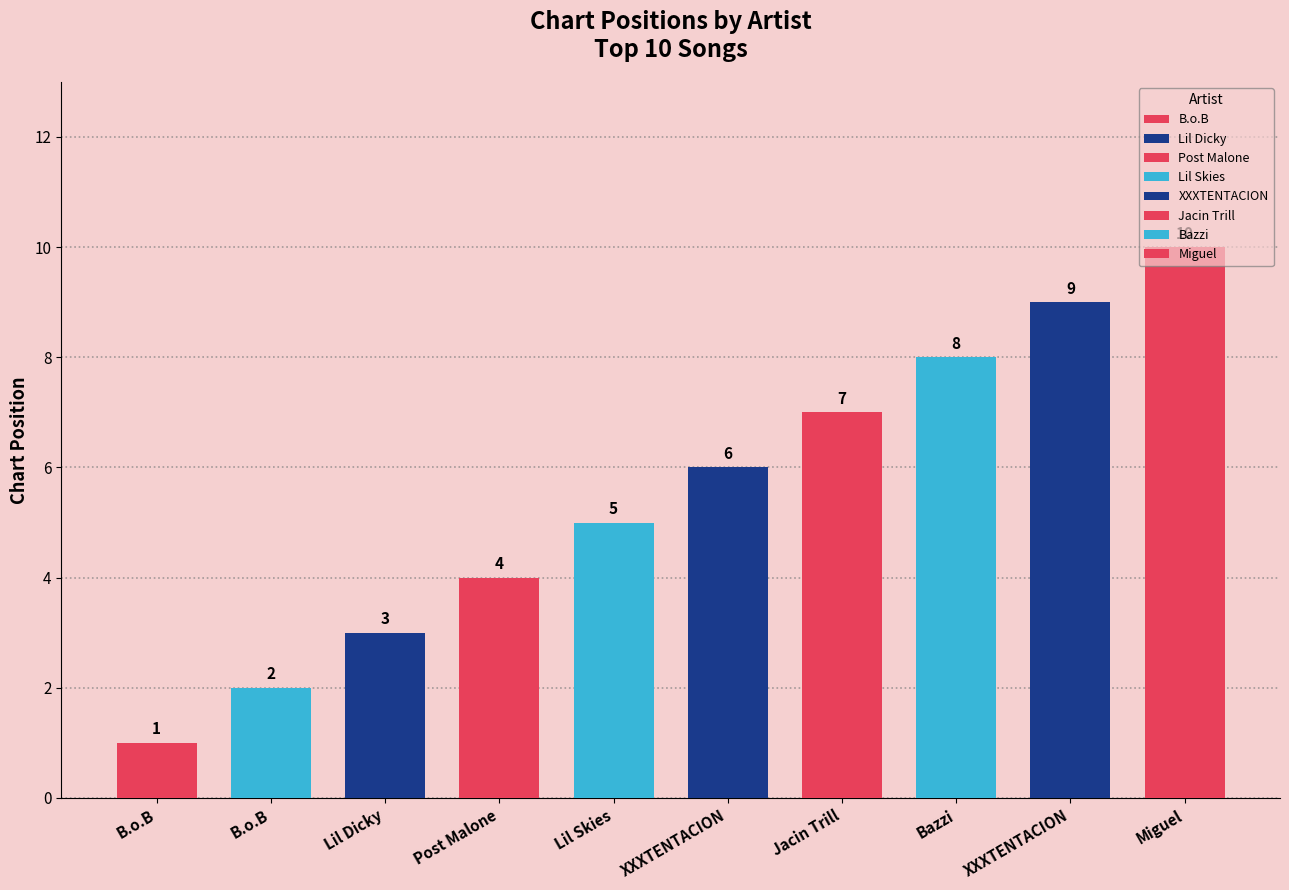

Where does the data first go above 6?

Jacin Trill